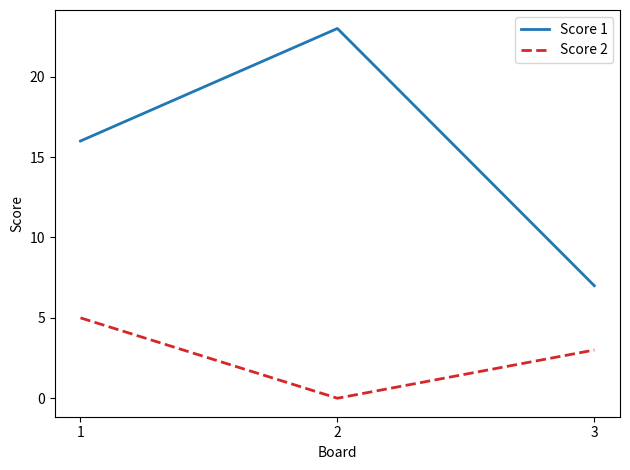

True or false: Score 1 has a value of 23 at 2.

True